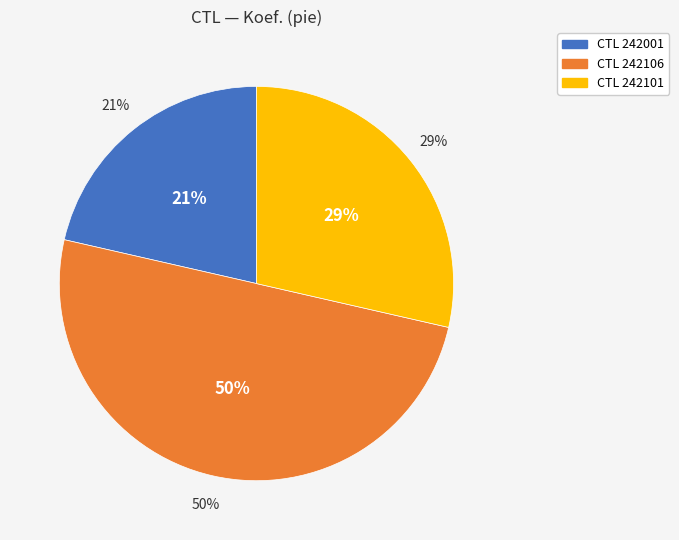

To the nearest percent, what is the difference between the largest and smallest slice percentages?

29%